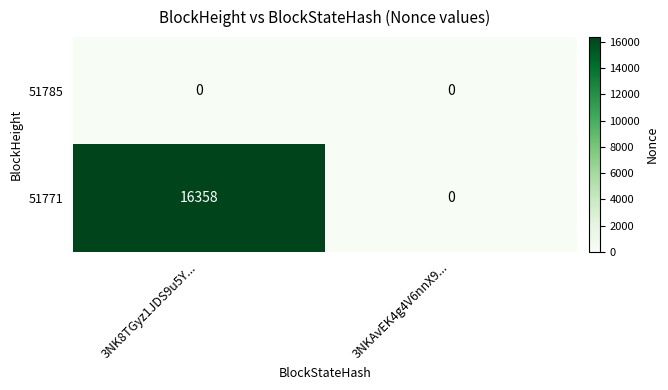

List the series in order of their overall mean, lowest first.

51785, 51771